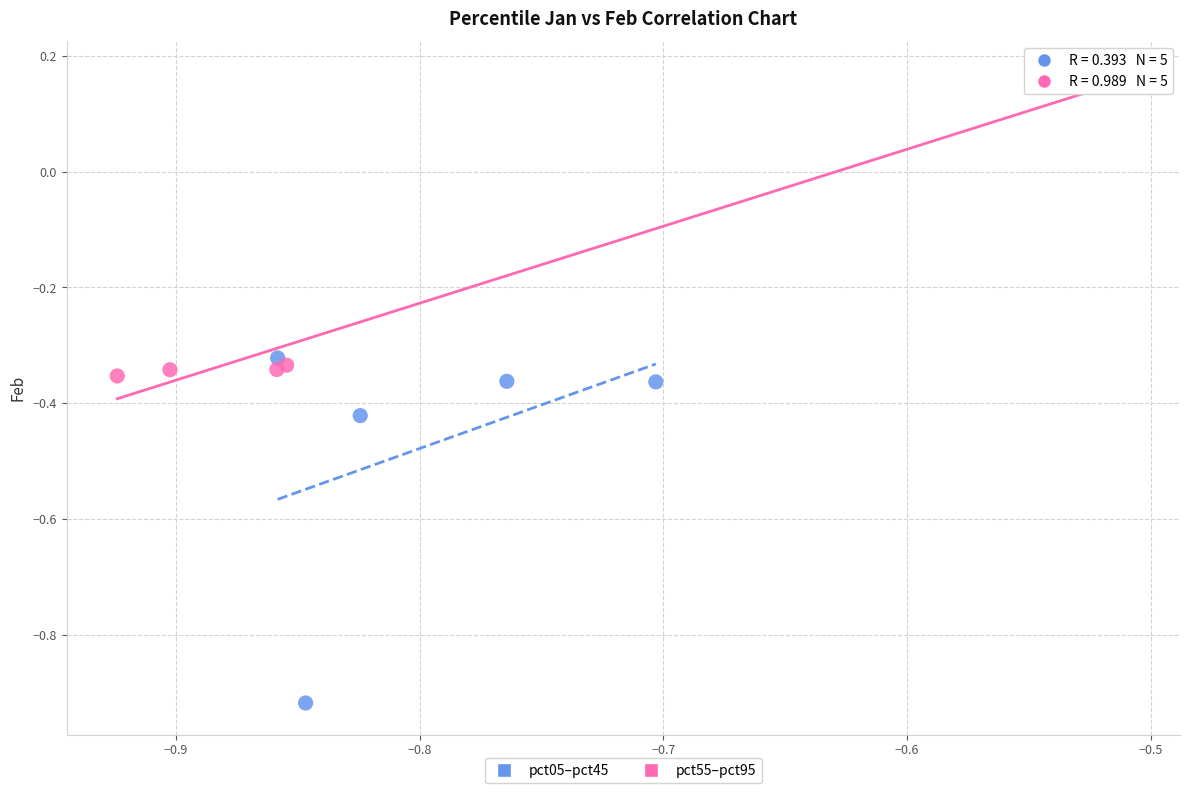

Which series contains the highest Y value?

pct55–pct95